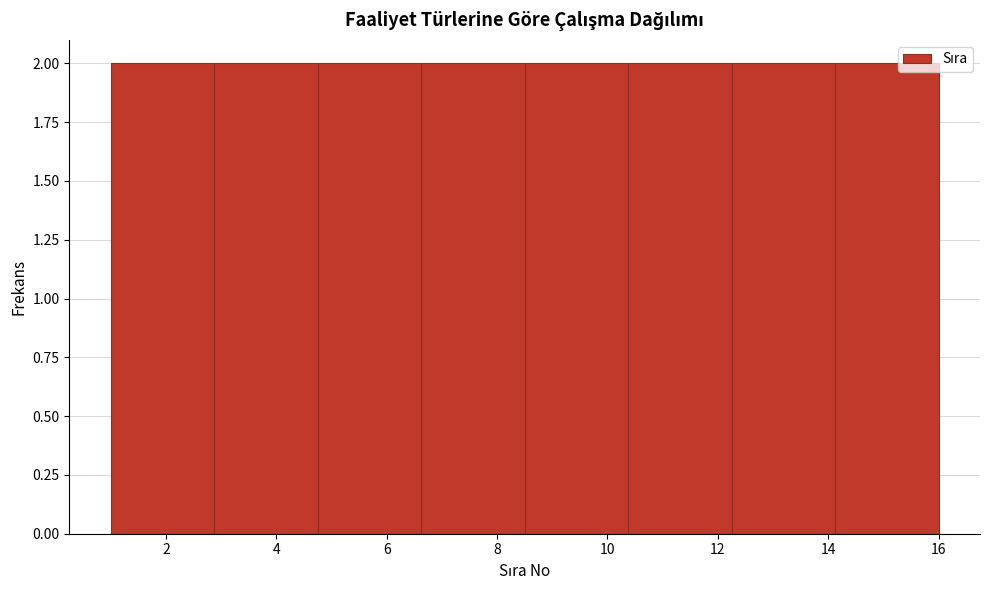

Reading left to right, transcribe this chart: for each bar, give the range it covers on the x-axis and its height. Neither the bar edges nor the heights are printed on the chart, so give them approximately, as read against the axes.

1.0 to 2.8: 2
2.8 to 4.8: 2
4.8 to 6.6: 2
6.6 to 8.6: 2
8.6 to 10.4: 2
10.4 to 12.2: 2
12.2 to 14.2: 2
14.2 to 16.0: 2